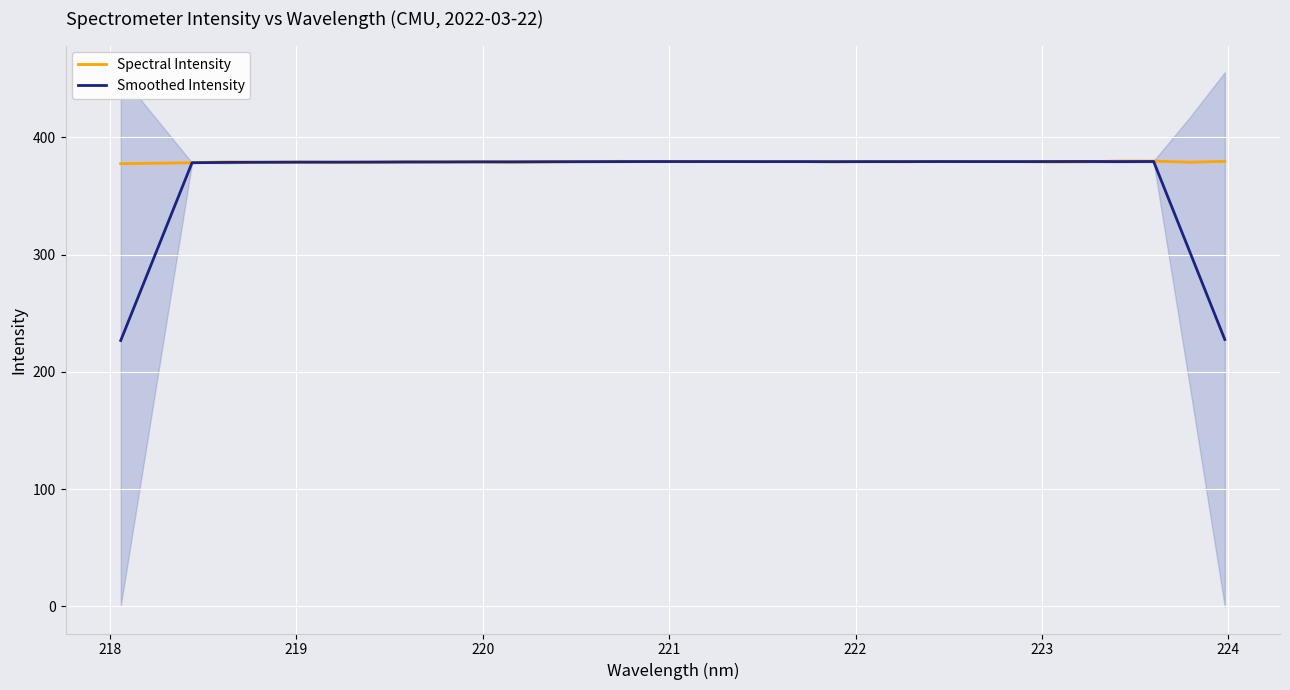

Reading right to left, what are all the values shown in this chart?

Spectral Intensity: 379.5	378.8	379.8	379.8	379.1	379.1	379.3	379.5	379.5	379.2	379.3	379.1	379.4	379.3	379.4	379.2	379.3	379.5	379.4	379.1	378.9	379.2	379.1	379.2	378.7	378.7	379.0	378.7	379.1	378.4	378.0	377.6
Smoothed Intensity: 227.6	303.6	379.4	379.3	379.4	379.4	379.3	379.3	379.3	379.3	379.3	379.3	379.3	379.3	379.3	379.3	379.4	379.3	379.2	379.2	379.1	379.1	379.0	379.0	378.9	378.9	378.8	378.8	378.6	378.3	302.6	226.8